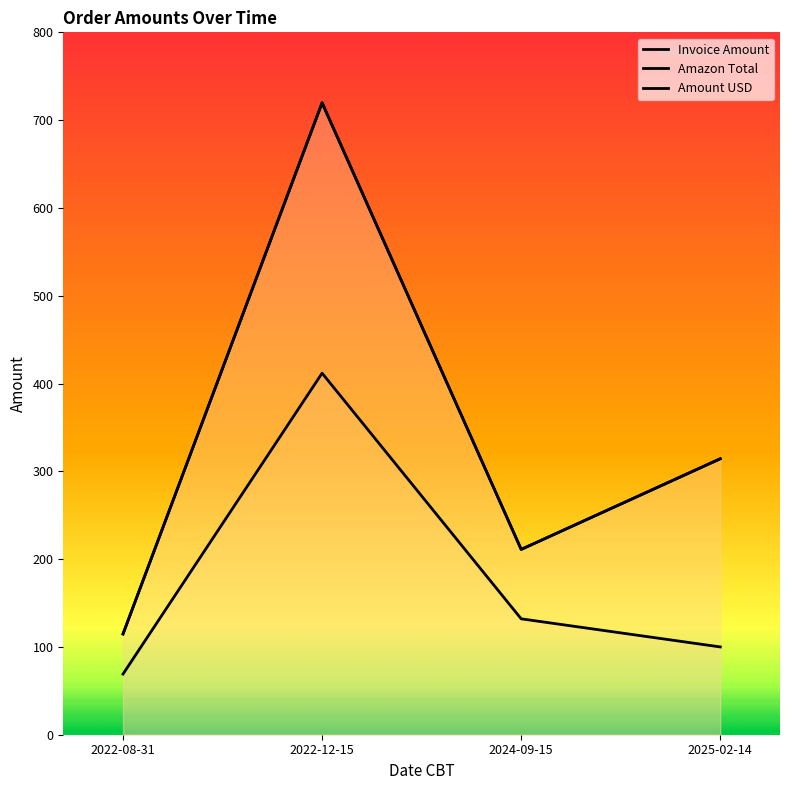

Where is Invoice Amount nearest to the value 417?

2025-02-14